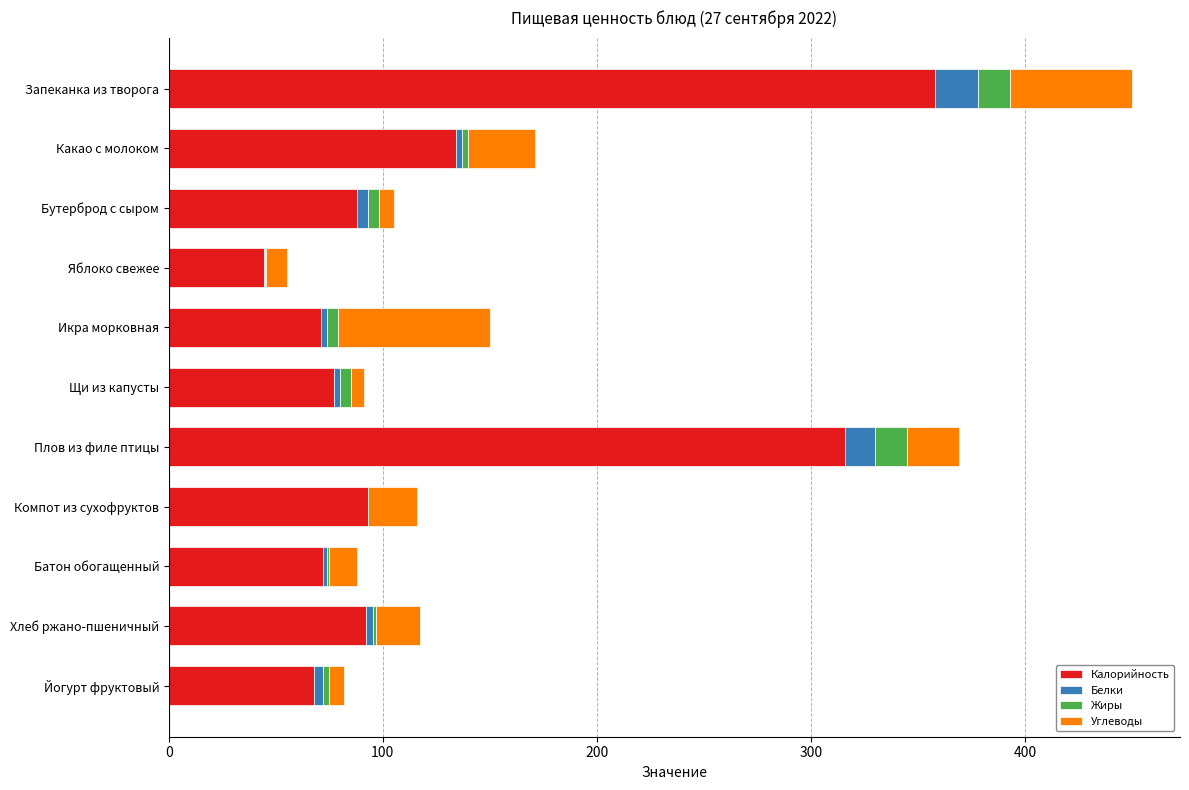

What is the maximum value for Калорийность?

358.0